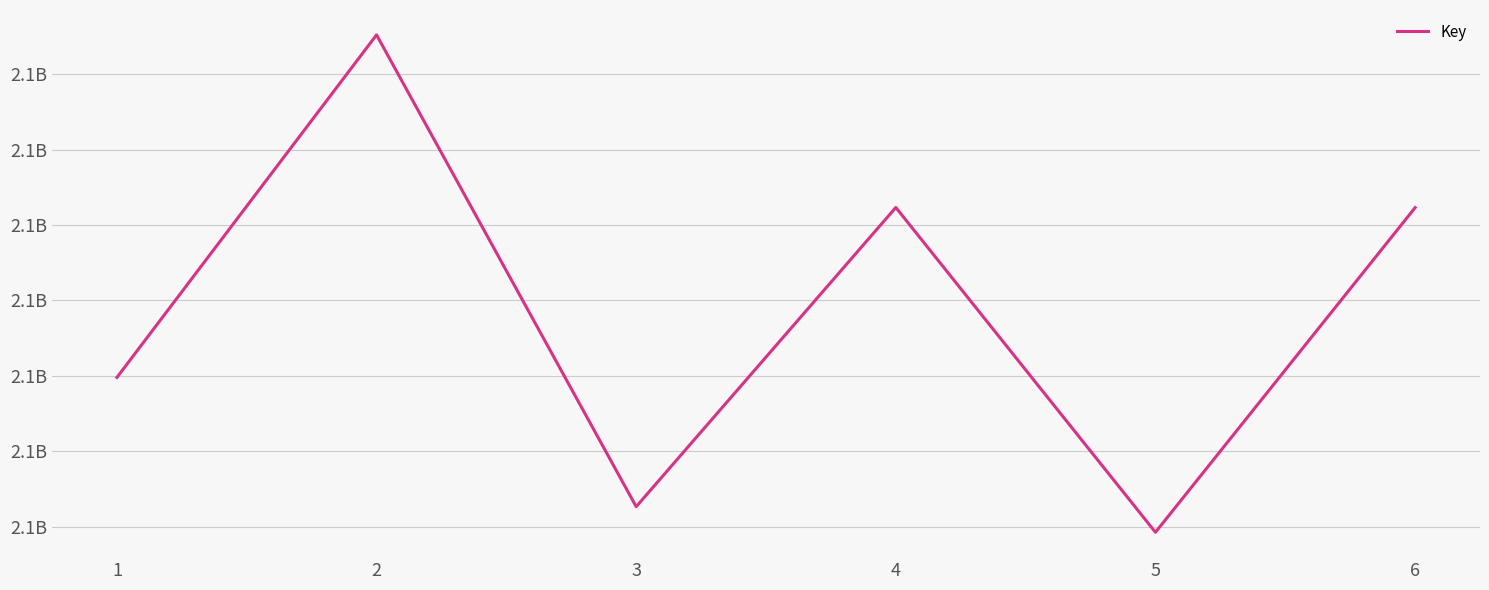

Does the chart have visible grid lines?

Yes